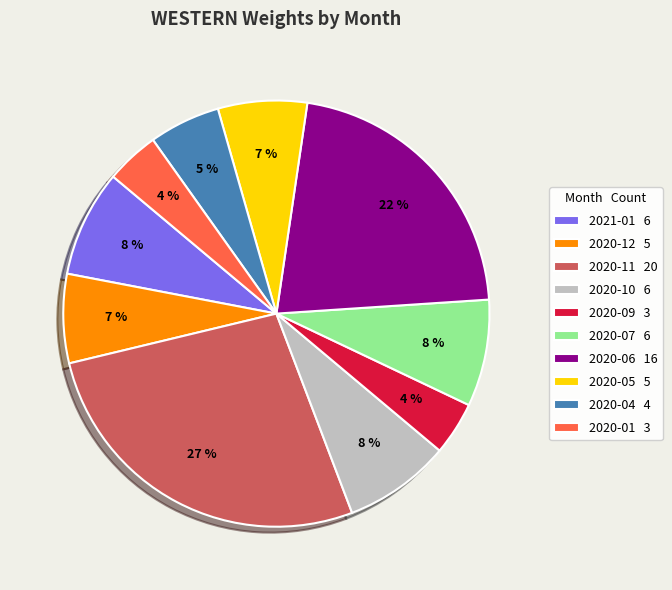

Is there any slice that represents more than half of the pie?

No